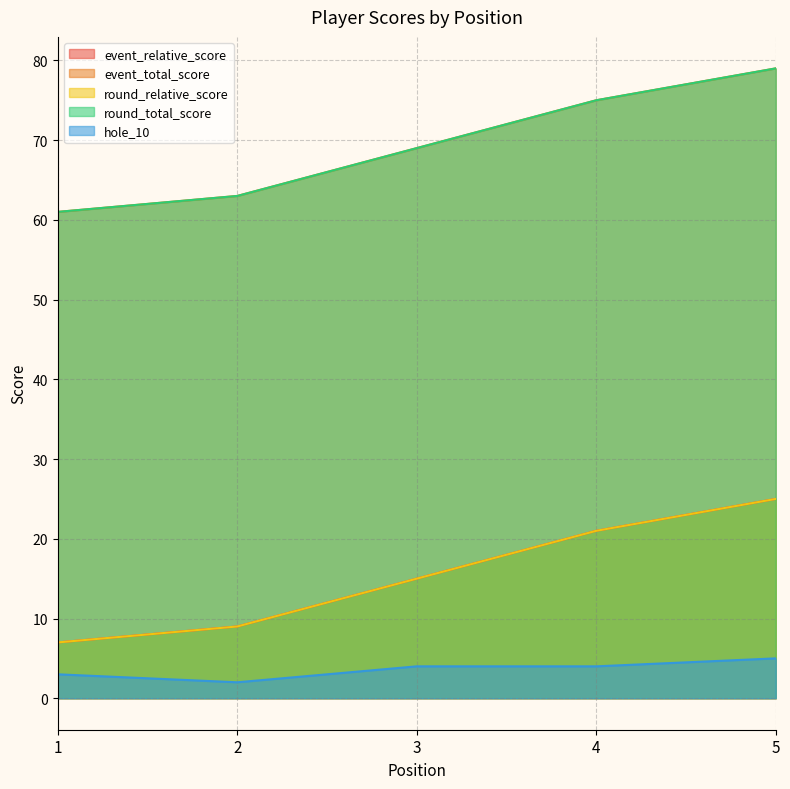

True or false: event_total_score has a value of 83 at 1.

False